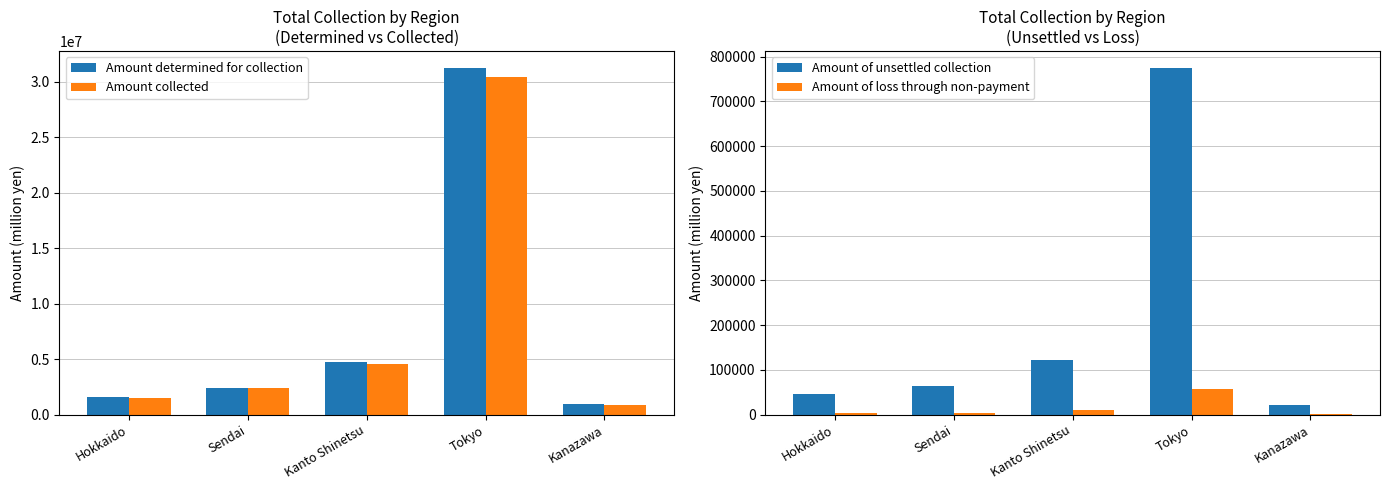

Is it true that Amount of unsettled collection equals 46393 at Hokkaido?

True